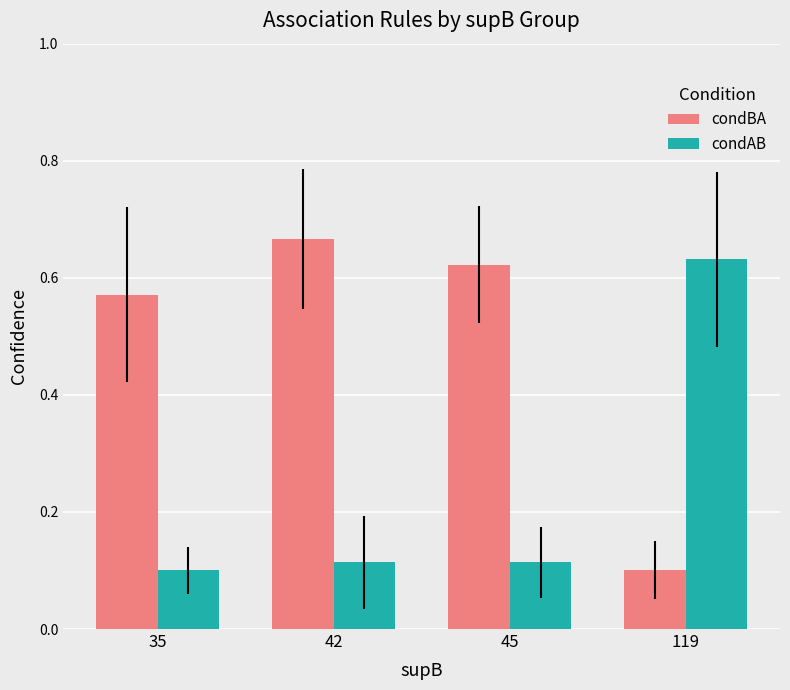

True or false: condAB has a value of 0.2 at 45.

False